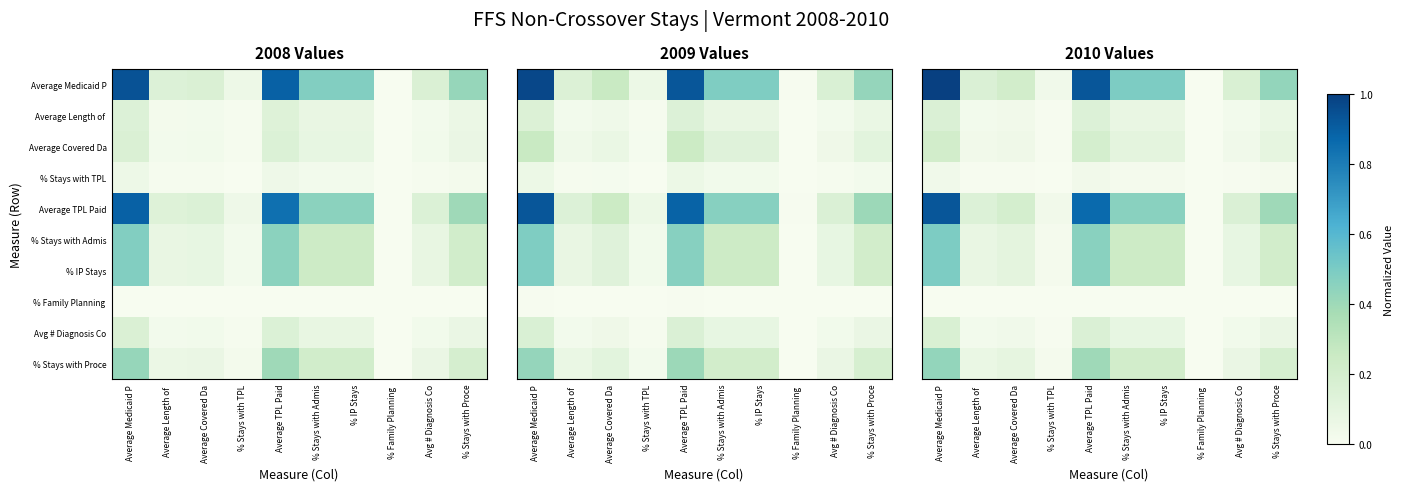

Which category has the highest value across all series?

Average Medicaid P